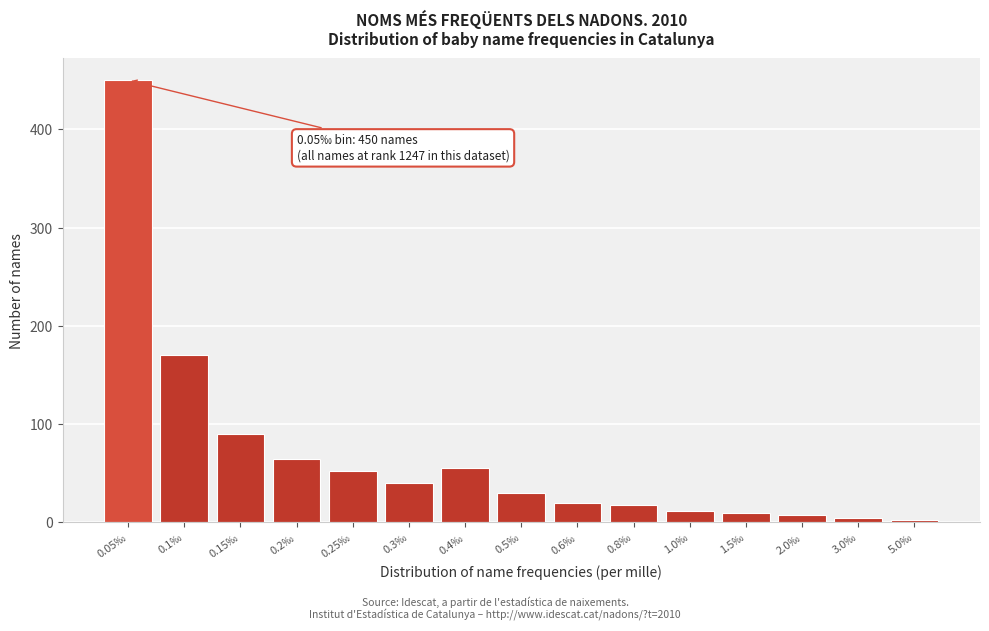

Reading left to right, list all the values displayed in this chart.

450	170	90	65	52	40	55	30	20	18	12	10	8	5	3